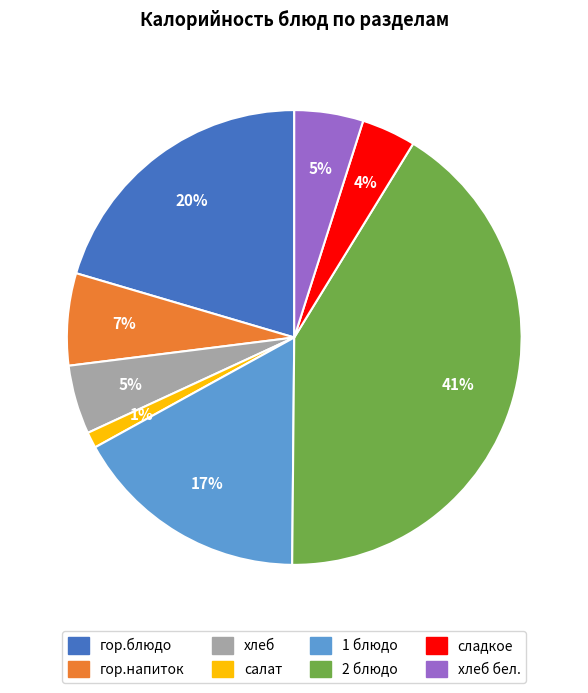

To the nearest percent, what is the difference between the largest and smallest slice percentages?

40%